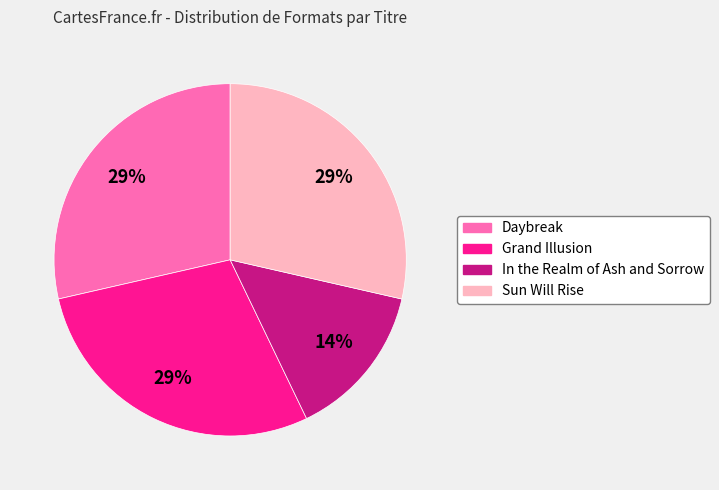

How many slices are in this pie chart?

4